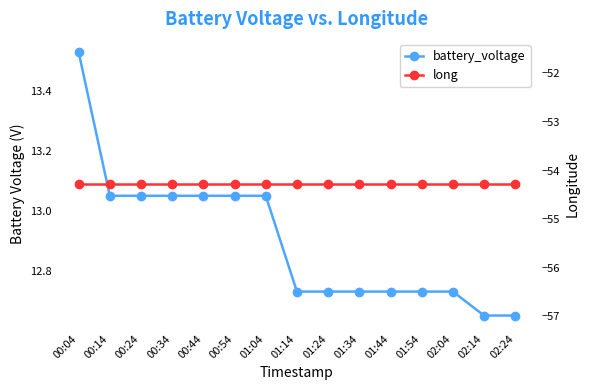

What is the spread (max minus min) of values at 01:34?

67.0